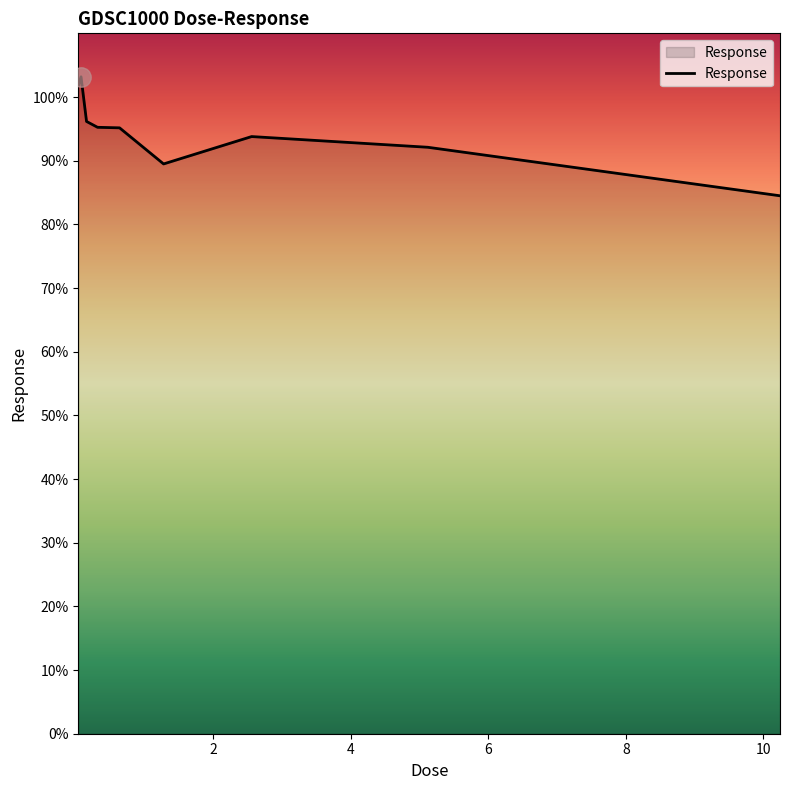

What is the average value?

94.6